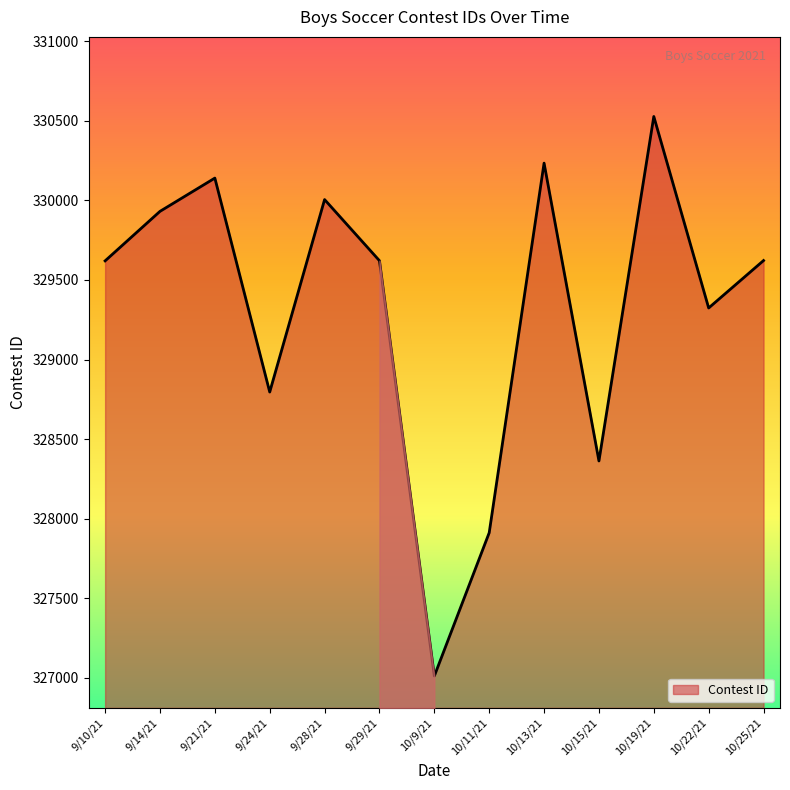

Where is the first local maximum?

9/21/21